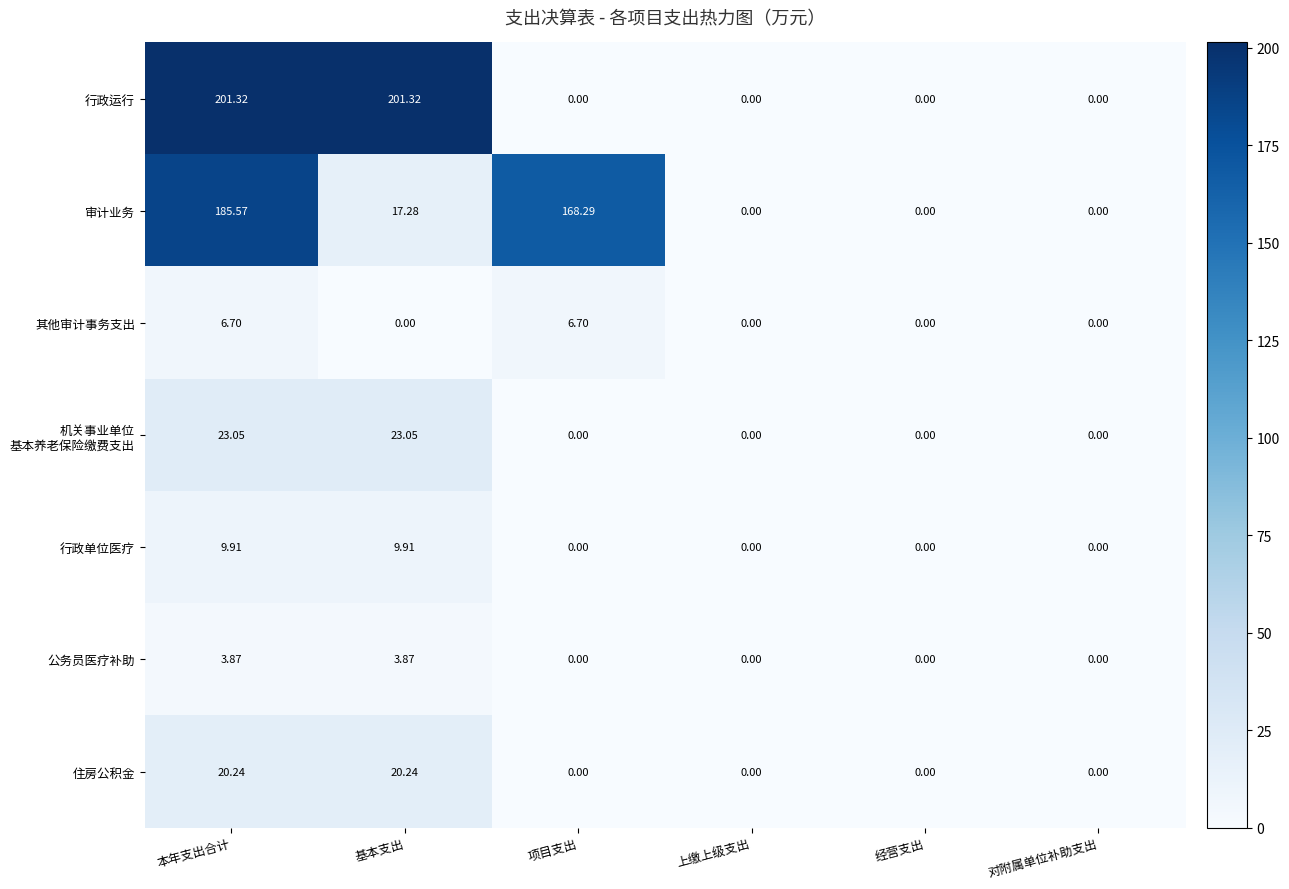

How many distinct data groups are displayed?

7